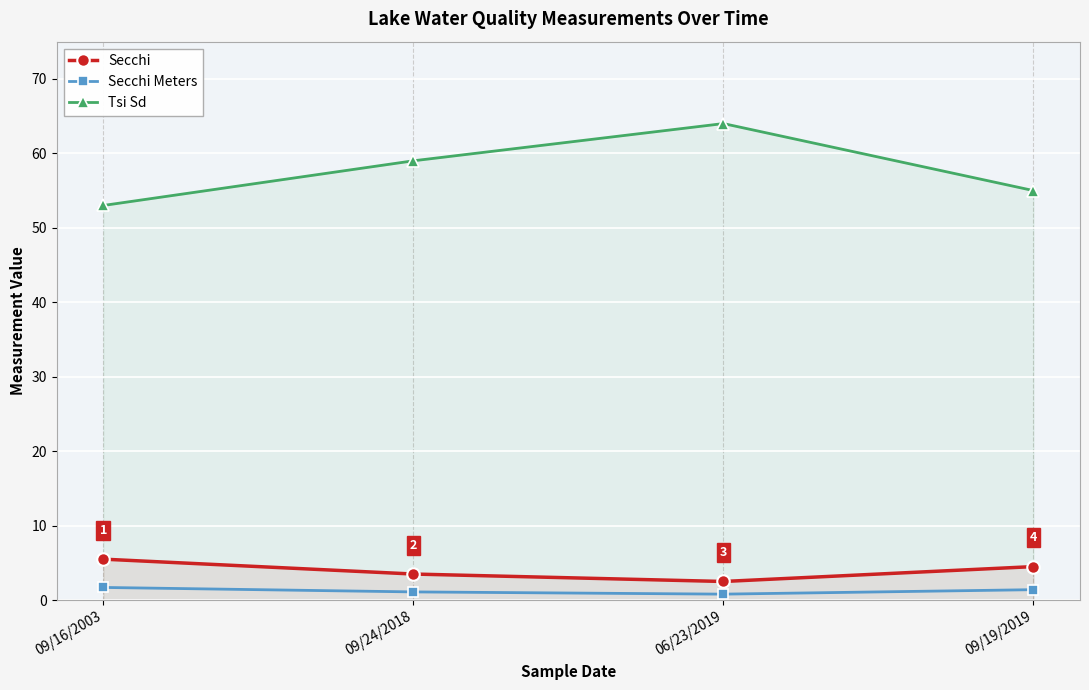

Between 09/24/2018 and 06/23/2019, which is larger?

09/24/2018